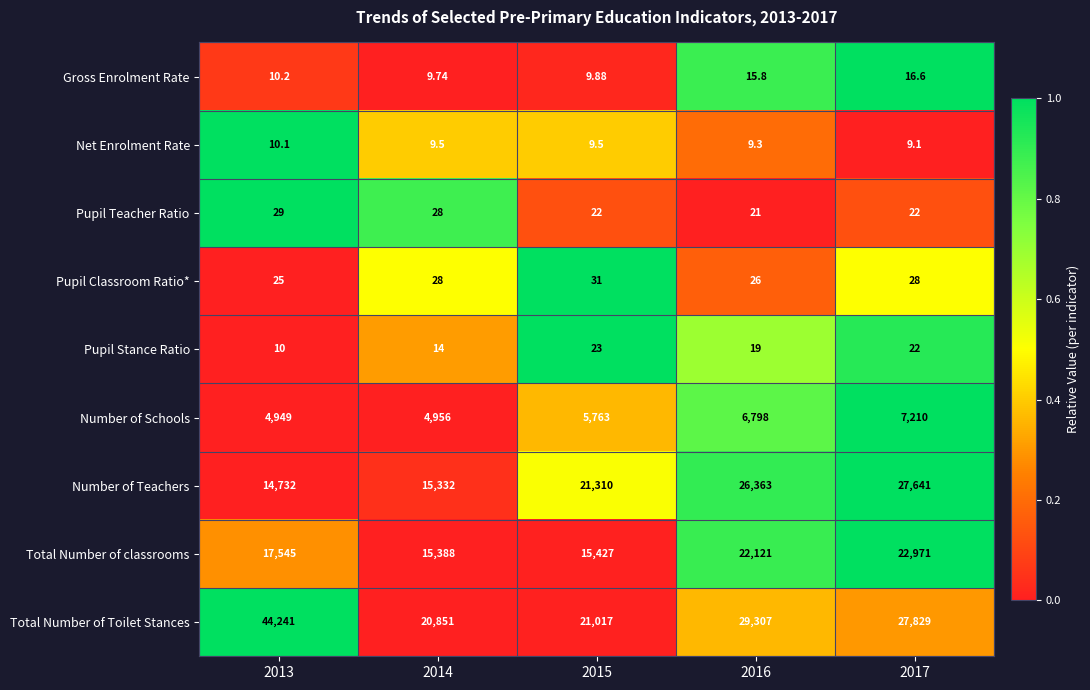

Rank the series at 2015 from highest to lowest value.

Number of Teachers, Total Number of Toilet Stances, Total Number of classrooms, Number of Schools, Pupil Classroom Ratio*, Pupil Stance Ratio, Pupil Teacher Ratio, Gross Enrolment Rate, Net Enrolment Rate